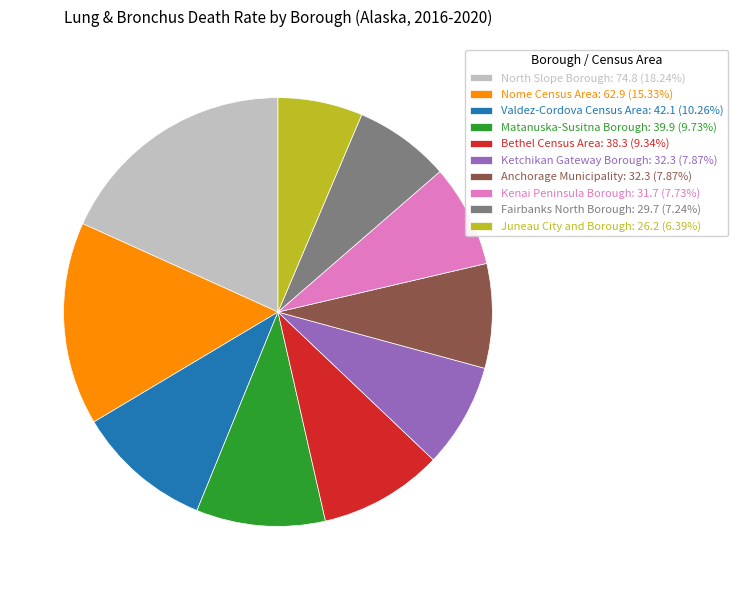

Do Ketchikan Gateway Borough: 32.3 (7.87%) and Valdez-Cordova Census Area: 42.1 (10.26%) together represent more than half of the pie?

No